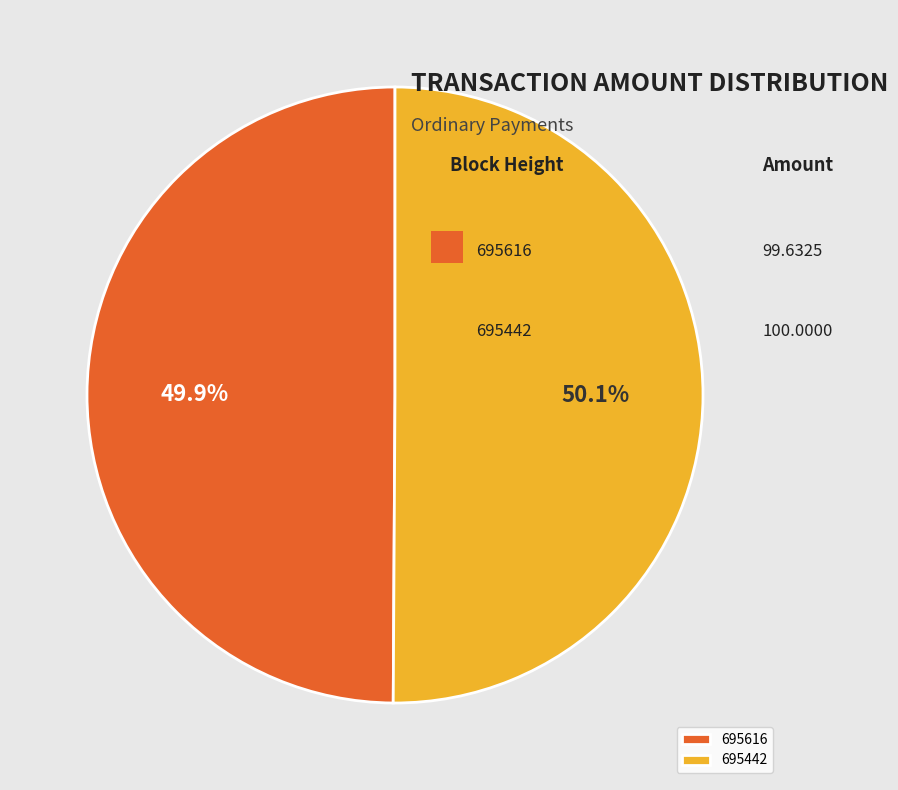

What is the ratio of the value at 695442 to the value at 695616?

1.0